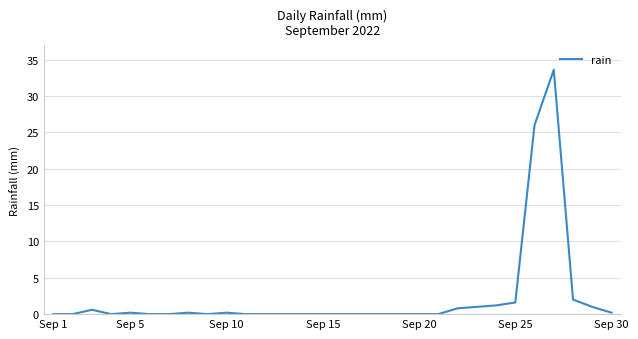

What is the greatest value displayed?

33.6